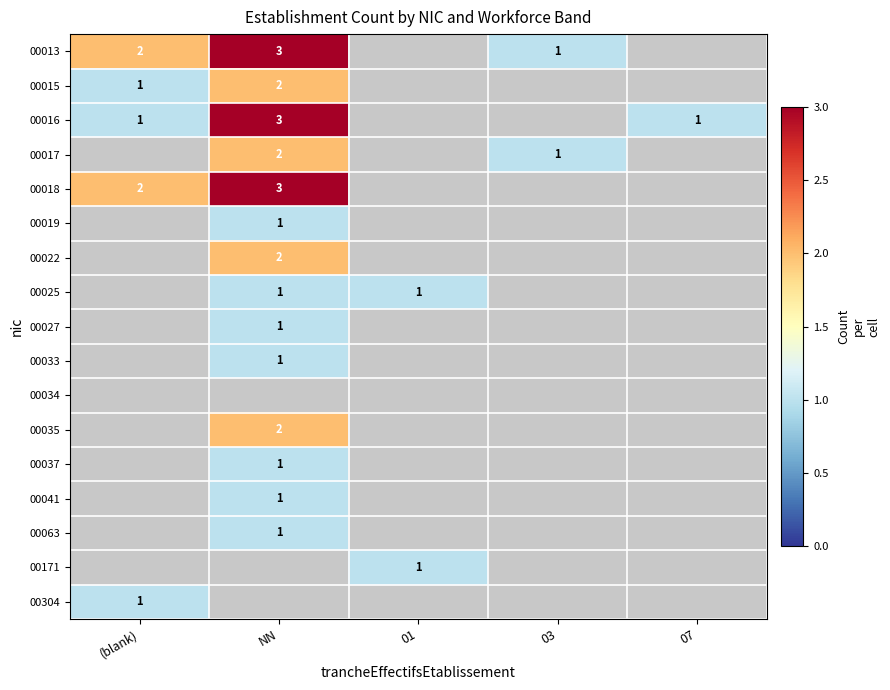

True or false: 00018 has a value of 1 at NN.

False